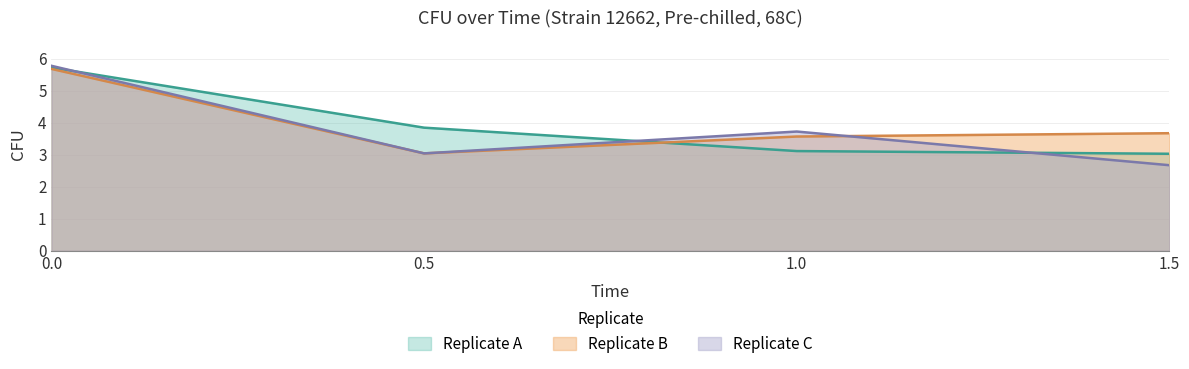

Reading right to left, list all the values displayed in this chart.

Replicate A: 3.0	3.1	3.8	5.7
Replicate B: 3.7	3.6	3.0	5.7
Replicate C: 2.7	3.7	3.0	5.8